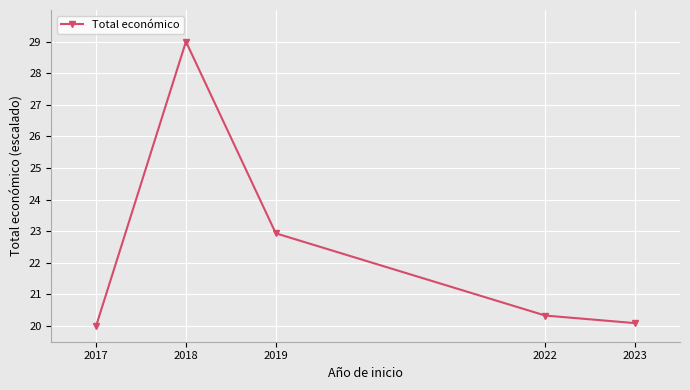

What is the ratio of the value at 2023 to the value at 2019?

0.9